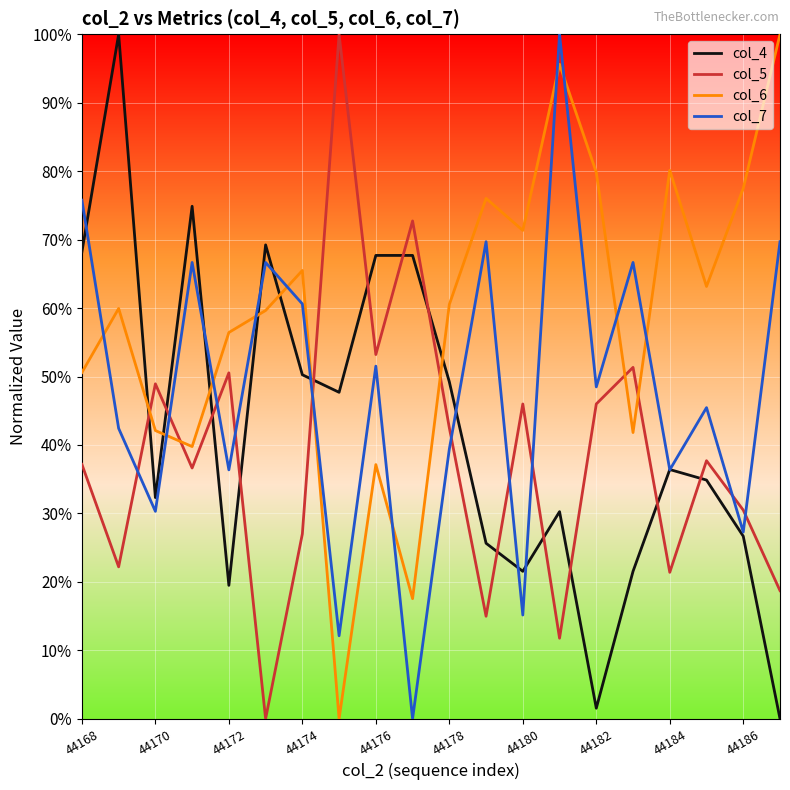

What are all the series names shown in the legend?

col_4, col_5, col_6, col_7